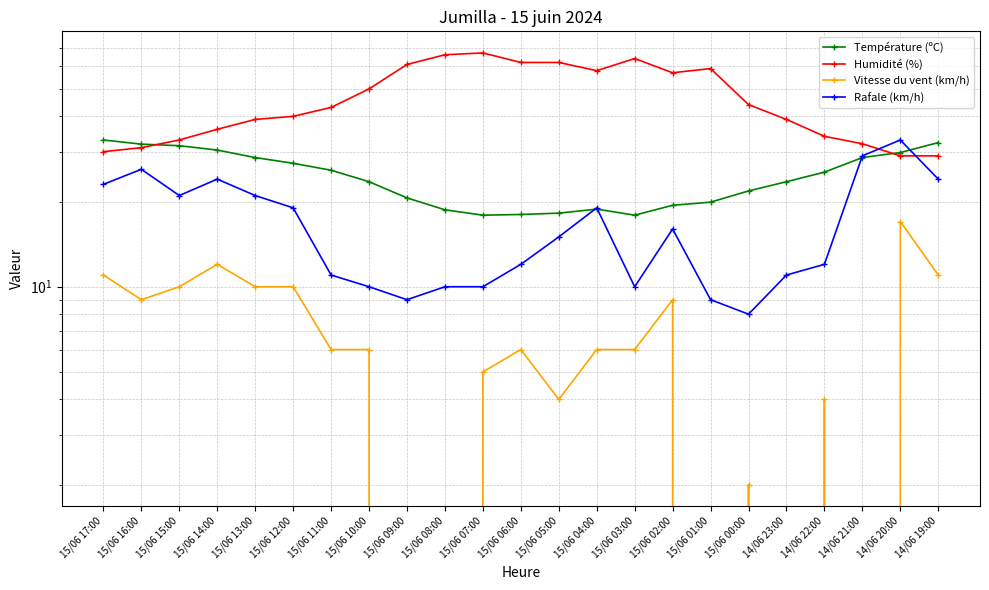

At which label does Rafale (km/h) reach its peak?

14/06 20:00